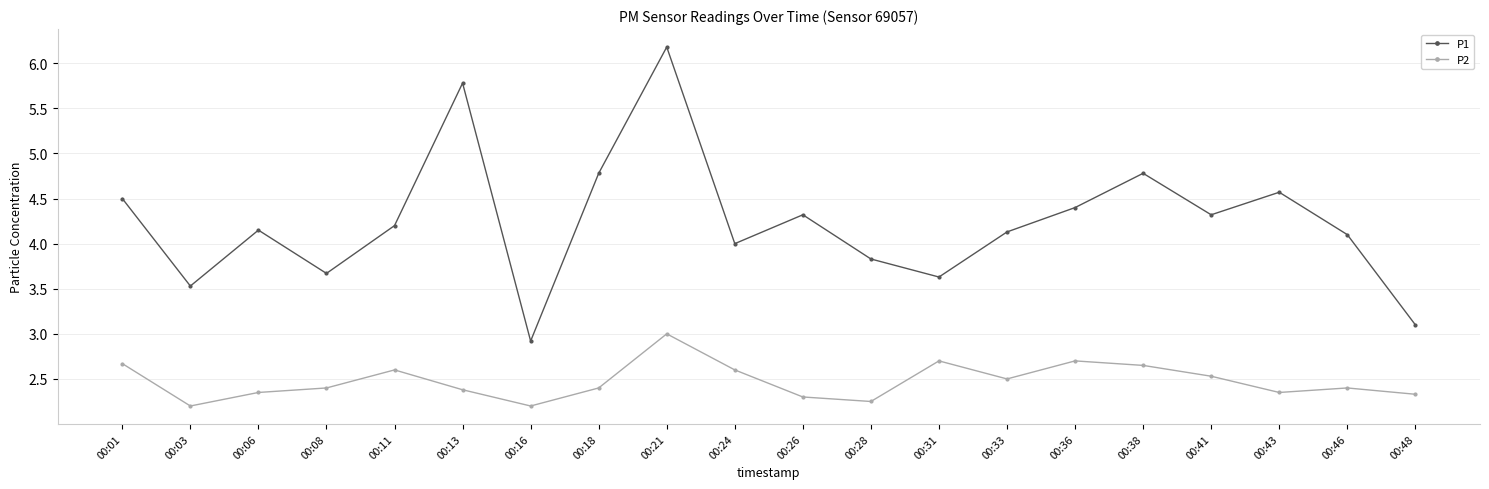

Which series has the widest spread of values?

P1